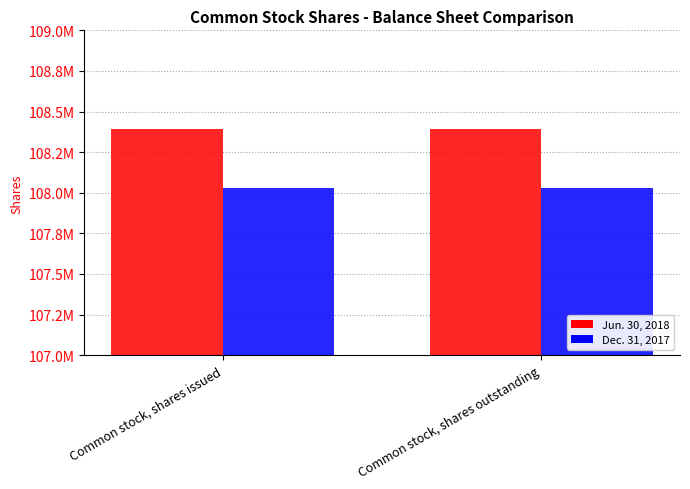

Which series has the largest range (max minus min)?

Jun. 30, 2018